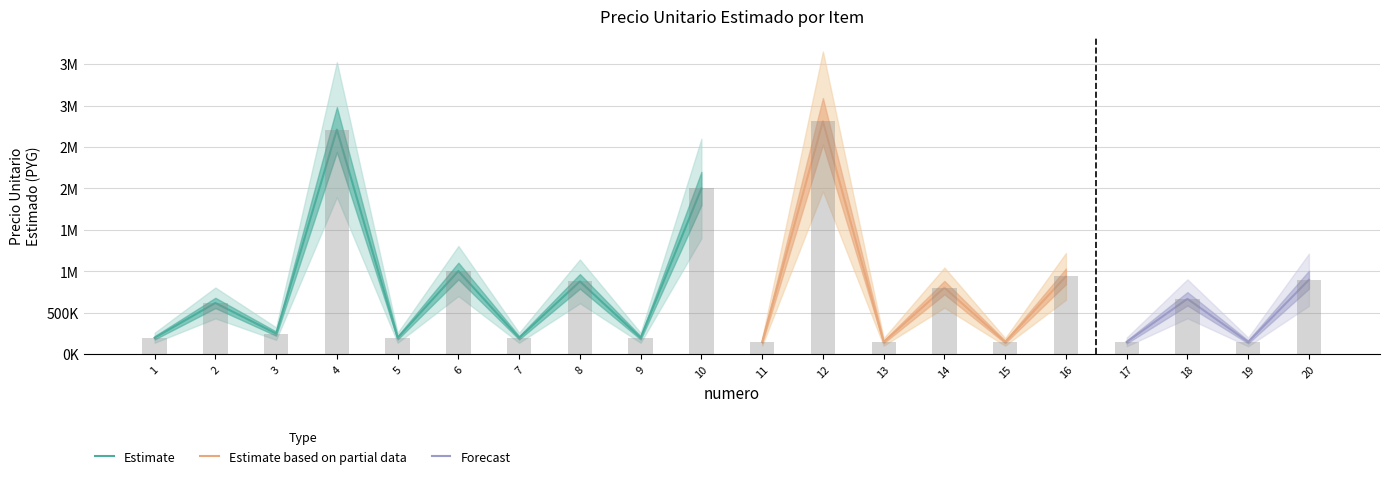

What is the change in value from 9 to 16?

+740000